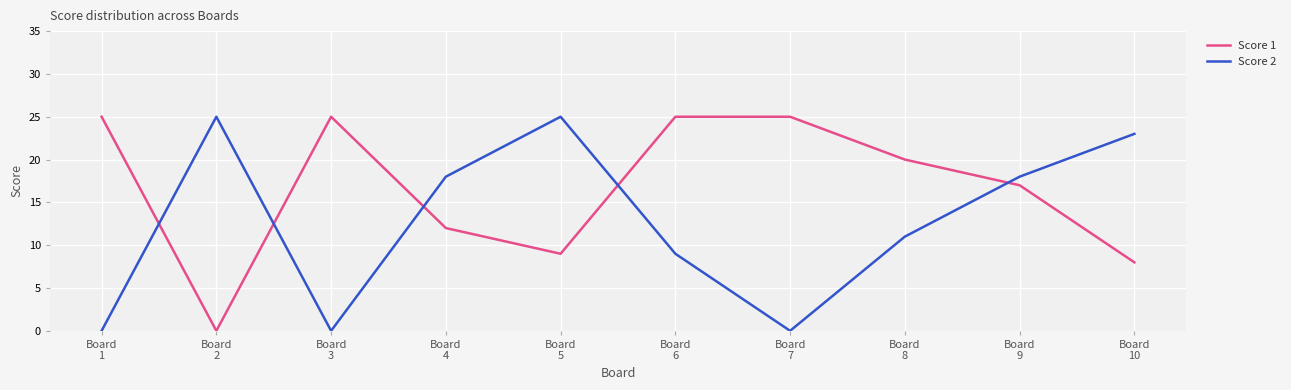

At which label is Score 2 closest to 12?

Board
8